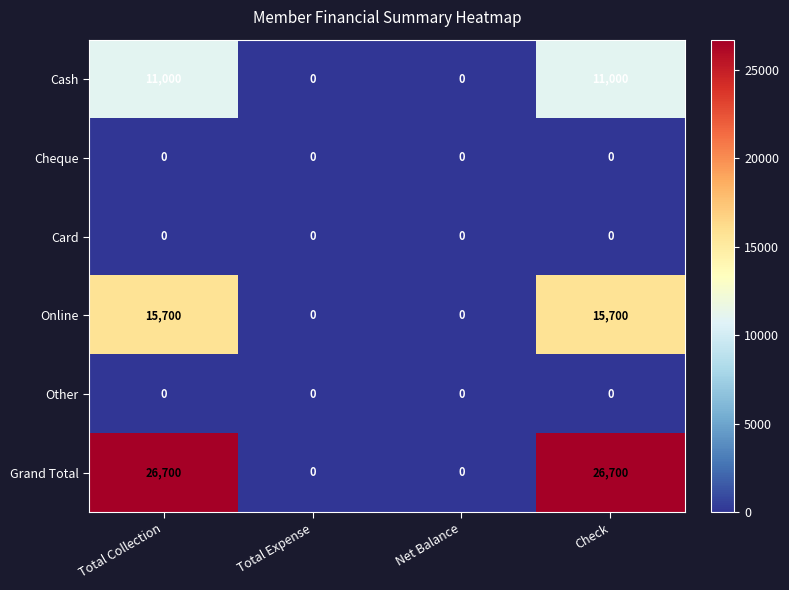

What is the maximum value shown in the chart?

26700